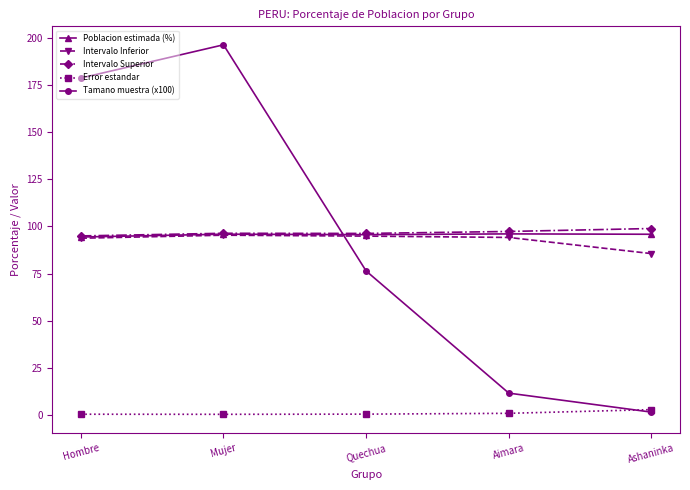

Is this an area chart (filled region under the line)?

No